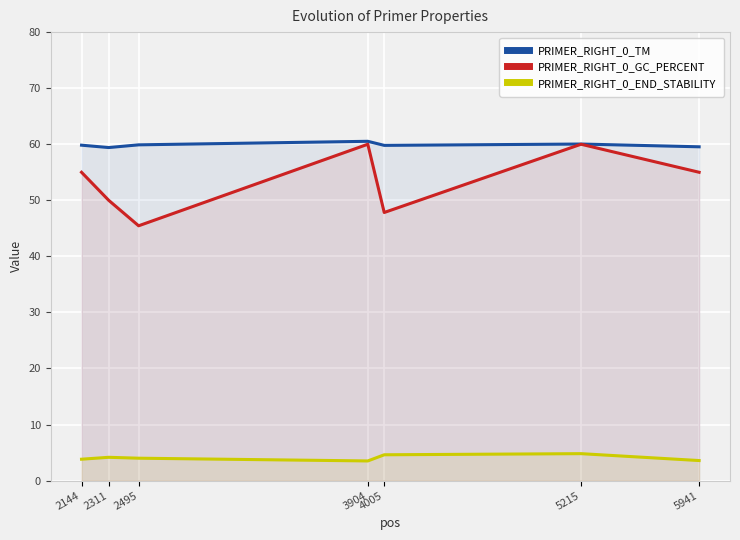

Which series changed the most between 3904 and 5941?

PRIMER_RIGHT_0_GC_PERCENT